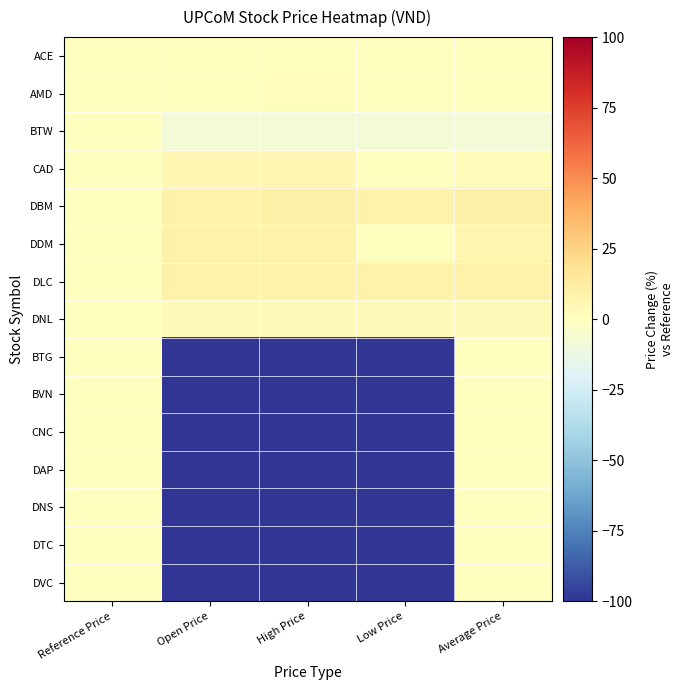

Which has a higher value, Average Price or Reference Price?

Average Price